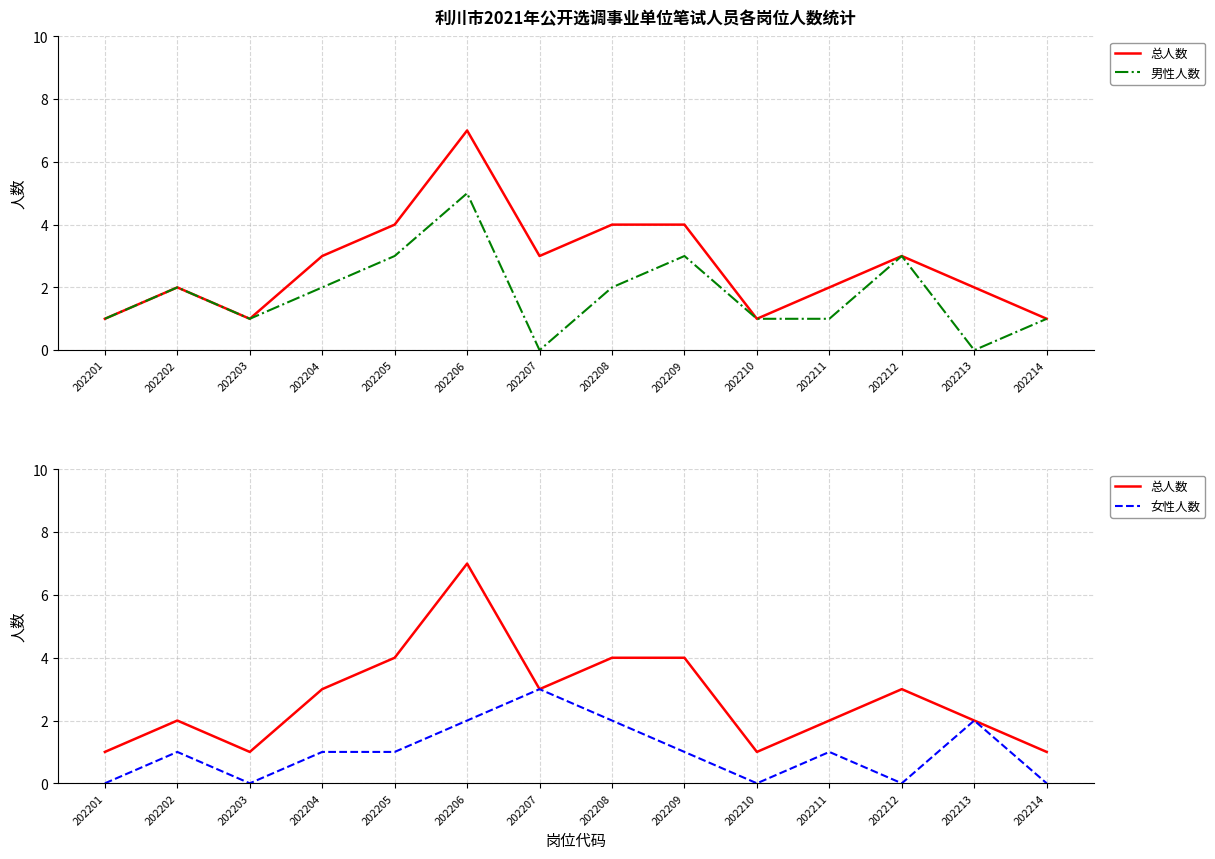

Is it true that 女性人数 equals 0 at 202209?

False